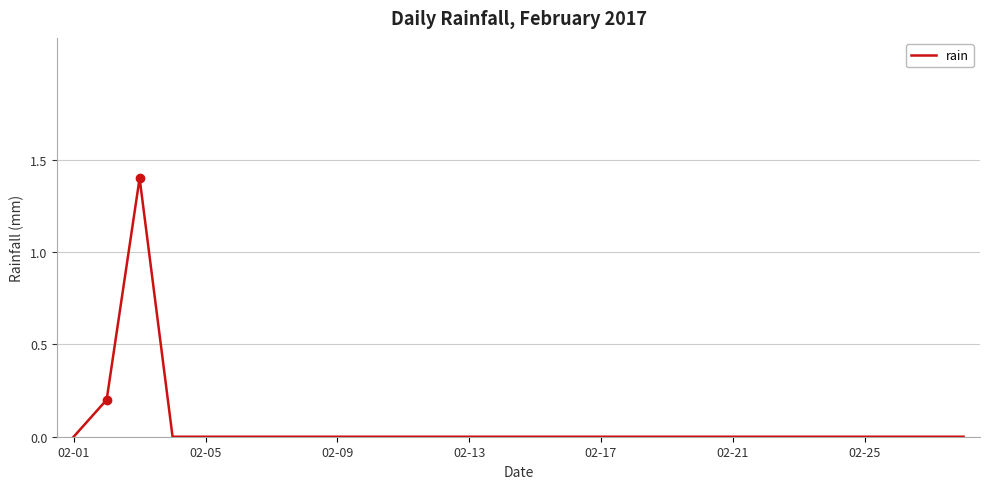

What is the sum of all values?

1.6